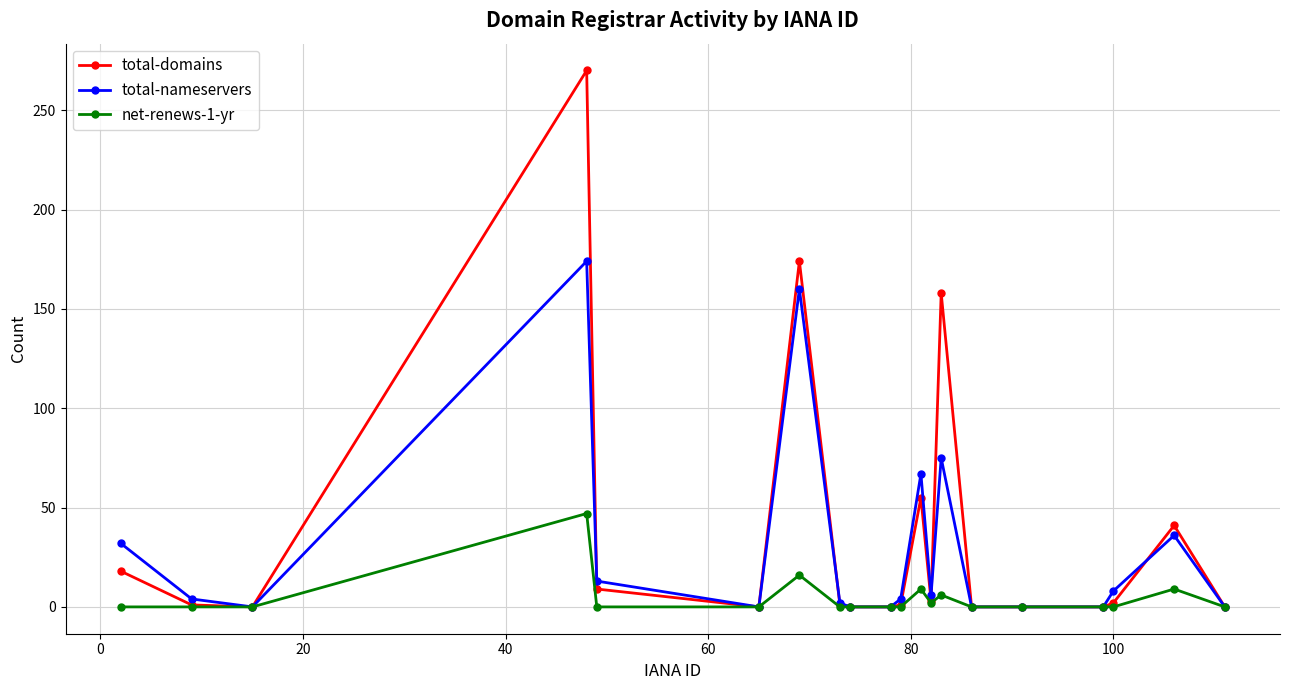

True or false: total-nameservers has more than 0 interior local peaks.

True